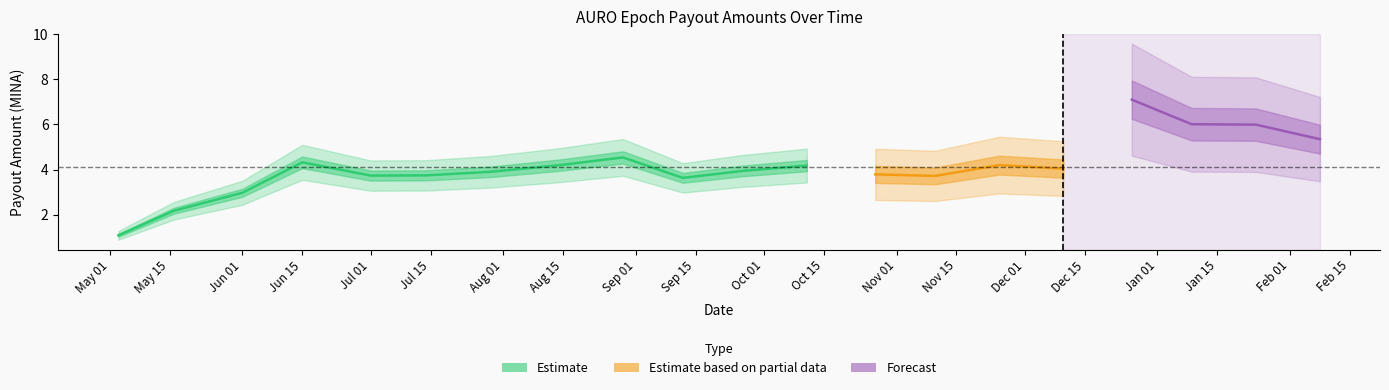

At which category is the sum across all series the highest?

16